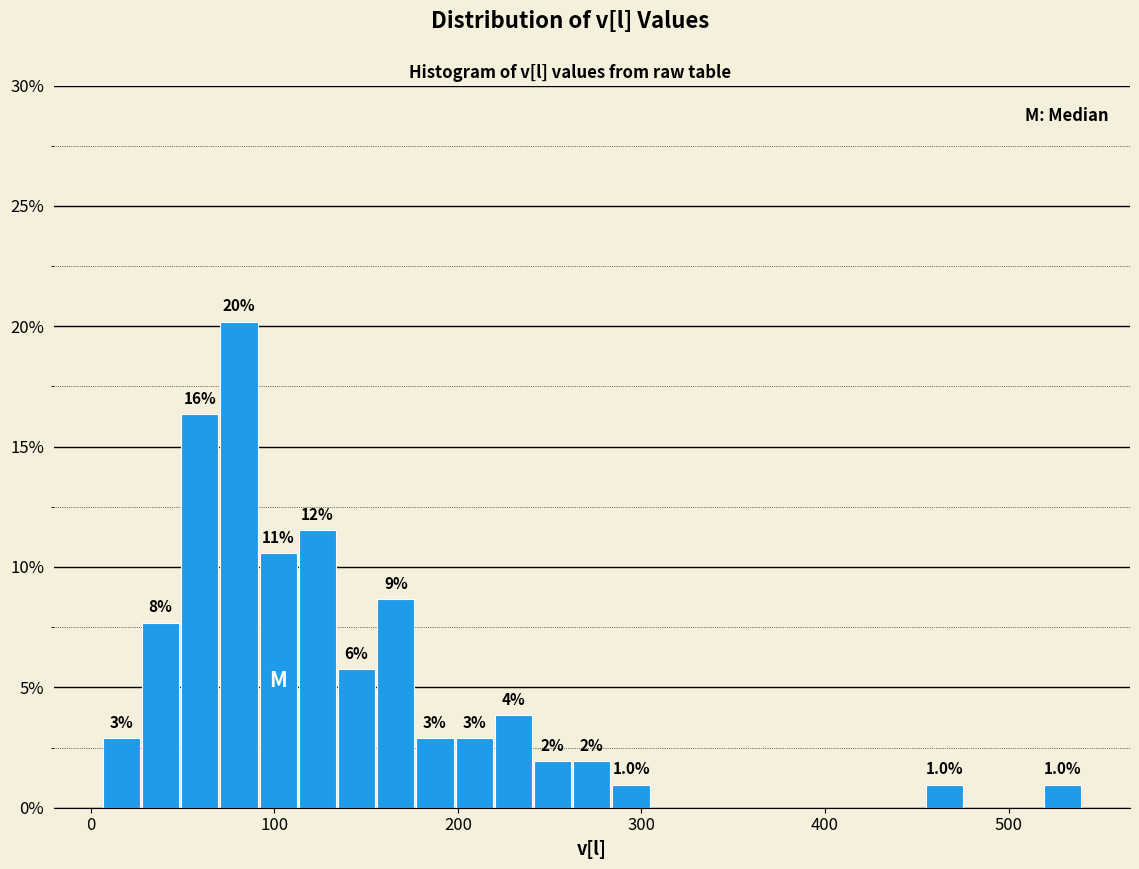

Read against the x-axis, roughly where is the centre of the tallest bar?

80